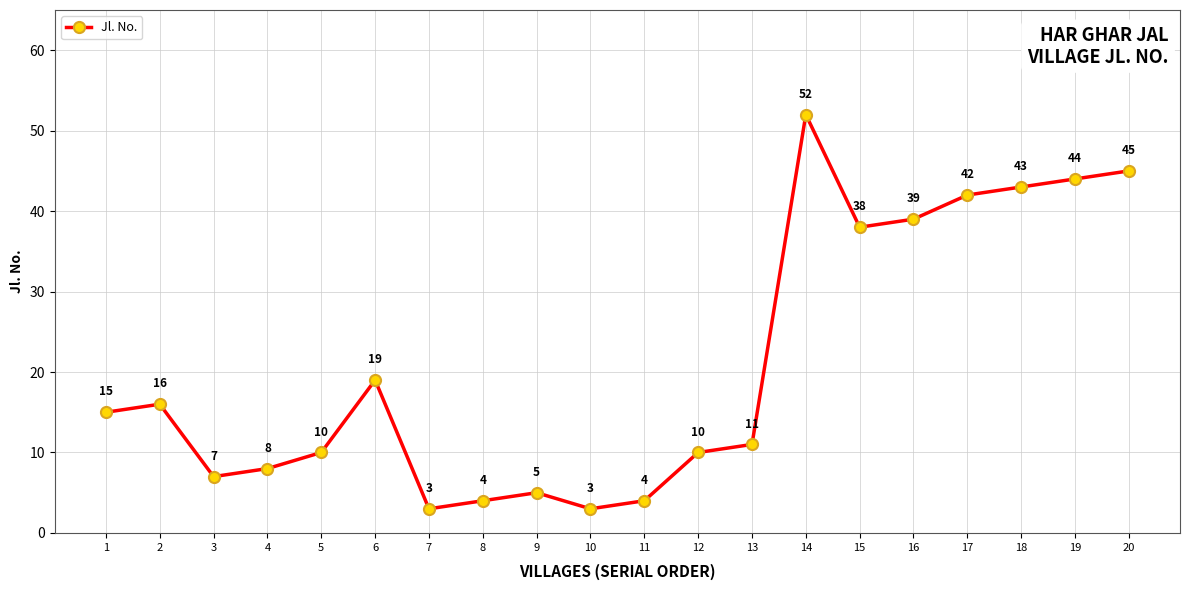

True or false: there are more than 0 points higher than both neighbors.

True